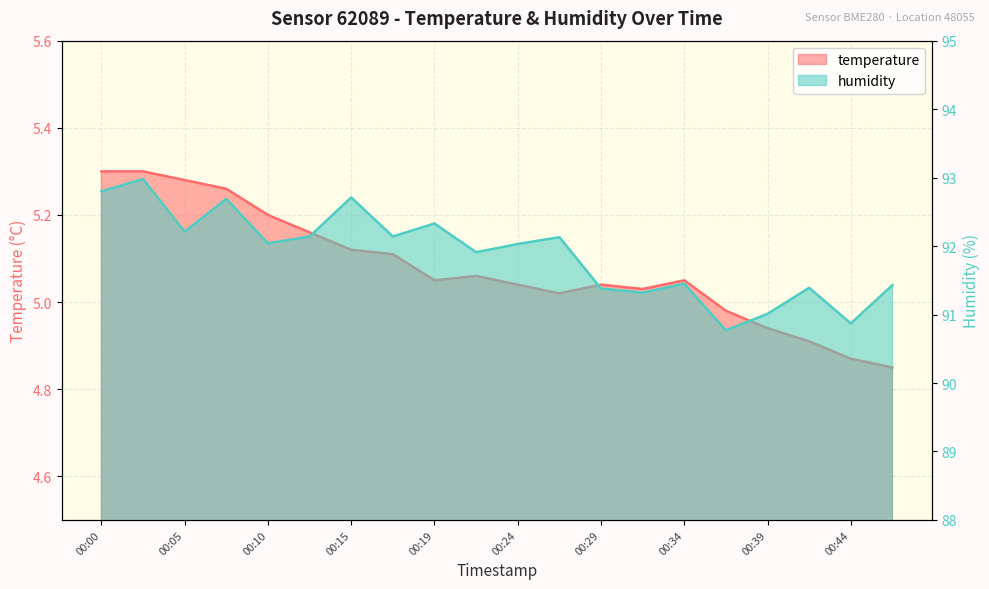

Which series has the largest total across all categories?

humidity